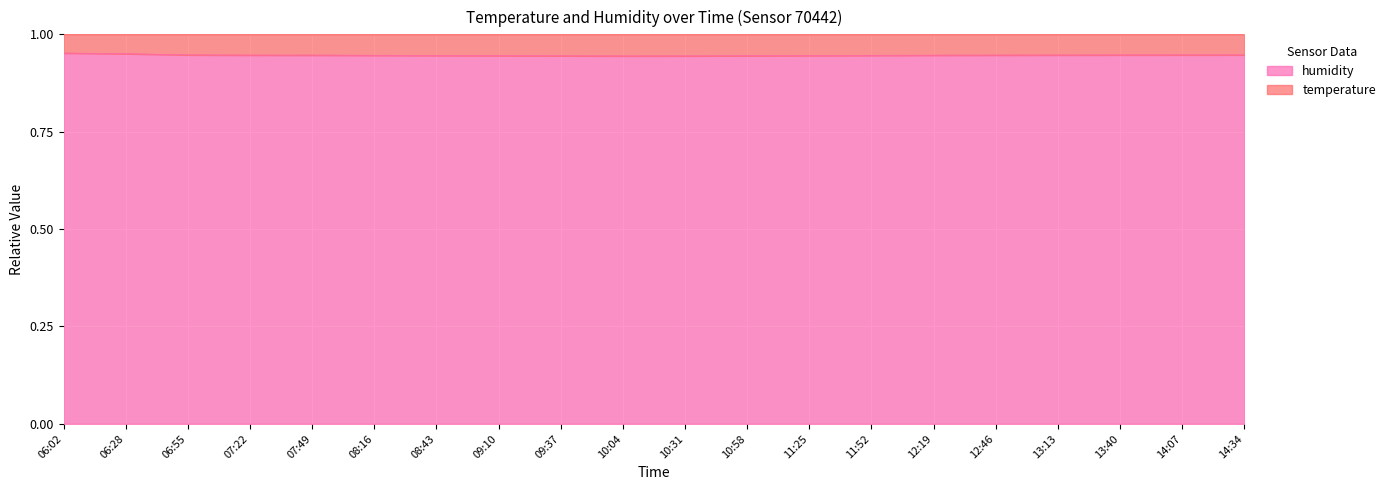

Is it true that the value at 10:31 is 0.9?

True